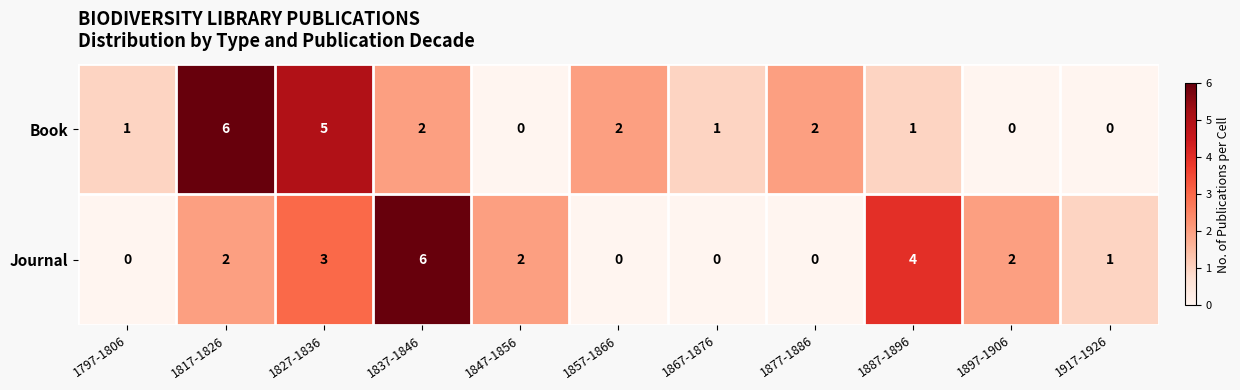

What is the spread (max minus min) of values at 1887-1896?

3